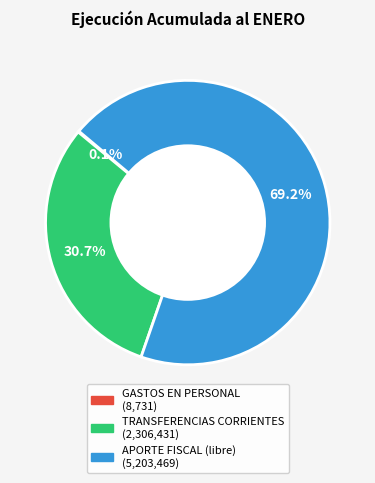

What portion of the pie excludes TRANSFERENCIAS CORRIENTES?

69.3%